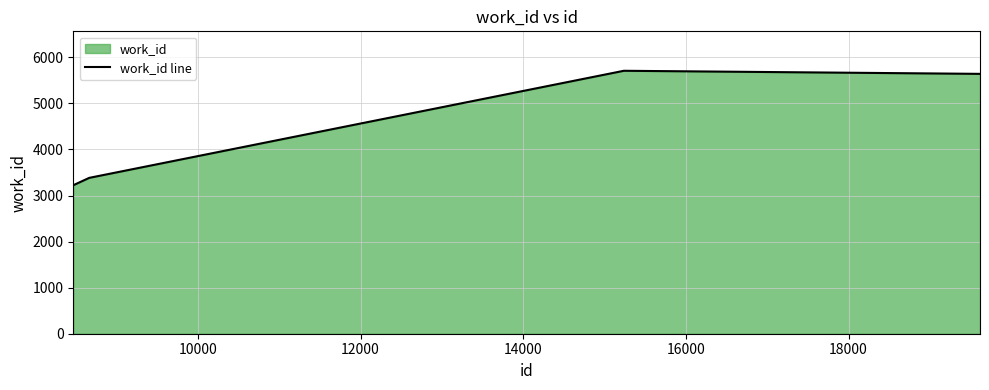

True or false: there are more than 2 points higher than both neighbors.

False